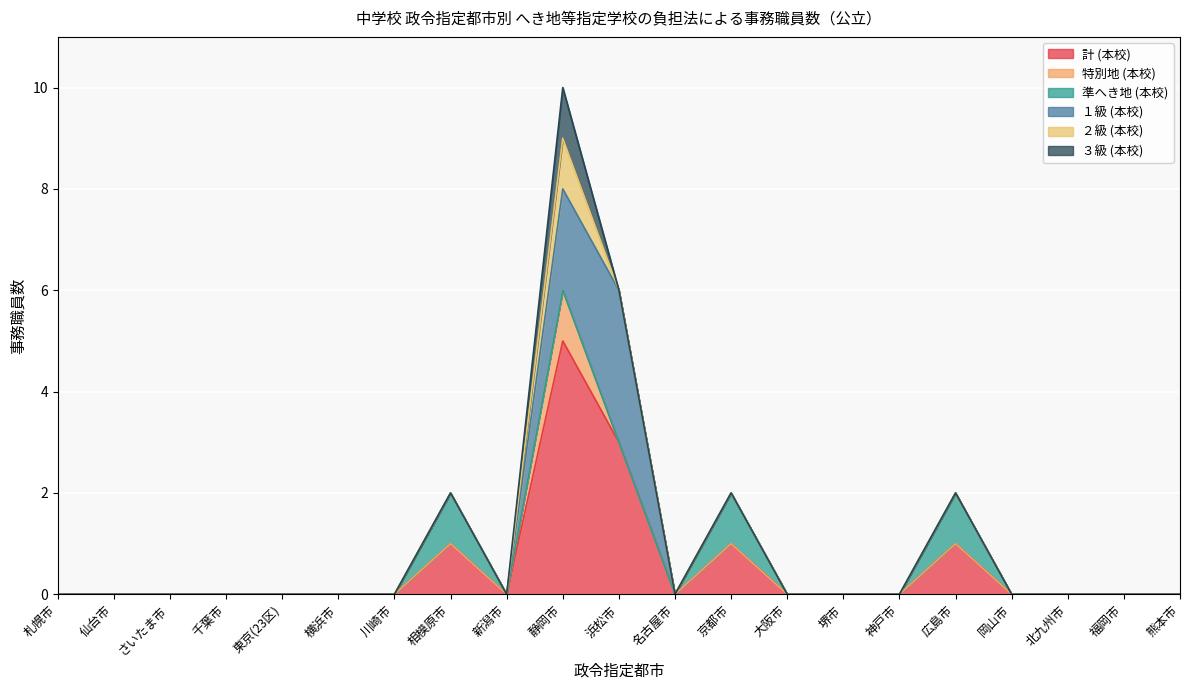

Reading left to right, list all the values displayed in this chart.

計 (本校): 札幌市=0	仙台市=0	さいたま市=0	千葉市=0	東京(23区)=0	横浜市=0	川崎市=0	相模原市=1	新潟市=0	静岡市=5	浜松市=3	名古屋市=0	京都市=1	大阪市=0	堺市=0	神戸市=0	広島市=1	岡山市=0	北九州市=0	福岡市=0	熊本市=0
特別地 (本校): 札幌市=0	仙台市=0	さいたま市=0	千葉市=0	東京(23区)=0	横浜市=0	川崎市=0	相模原市=0	新潟市=0	静岡市=1	浜松市=0	名古屋市=0	京都市=0	大阪市=0	堺市=0	神戸市=0	広島市=0	岡山市=0	北九州市=0	福岡市=0	熊本市=0
準へき地 (本校): 札幌市=0	仙台市=0	さいたま市=0	千葉市=0	東京(23区)=0	横浜市=0	川崎市=0	相模原市=1	新潟市=0	静岡市=0	浜松市=0	名古屋市=0	京都市=1	大阪市=0	堺市=0	神戸市=0	広島市=1	岡山市=0	北九州市=0	福岡市=0	熊本市=0
１級 (本校): 札幌市=0	仙台市=0	さいたま市=0	千葉市=0	東京(23区)=0	横浜市=0	川崎市=0	相模原市=0	新潟市=0	静岡市=2	浜松市=3	名古屋市=0	京都市=0	大阪市=0	堺市=0	神戸市=0	広島市=0	岡山市=0	北九州市=0	福岡市=0	熊本市=0
２級 (本校): 札幌市=0	仙台市=0	さいたま市=0	千葉市=0	東京(23区)=0	横浜市=0	川崎市=0	相模原市=0	新潟市=0	静岡市=1	浜松市=0	名古屋市=0	京都市=0	大阪市=0	堺市=0	神戸市=0	広島市=0	岡山市=0	北九州市=0	福岡市=0	熊本市=0
３級 (本校): 札幌市=0	仙台市=0	さいたま市=0	千葉市=0	東京(23区)=0	横浜市=0	川崎市=0	相模原市=0	新潟市=0	静岡市=1	浜松市=0	名古屋市=0	京都市=0	大阪市=0	堺市=0	神戸市=0	広島市=0	岡山市=0	北九州市=0	福岡市=0	熊本市=0